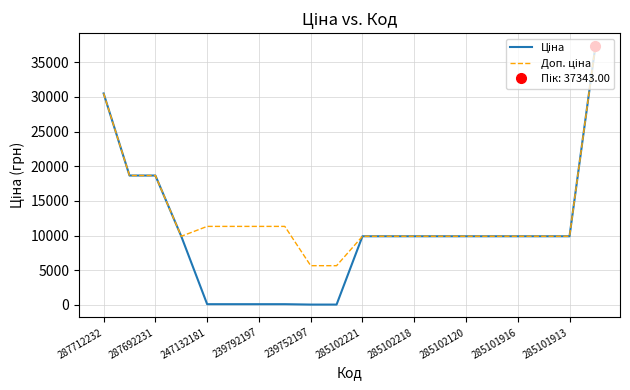

True or false: Ціна and Доп. ціна cross at least once.

False